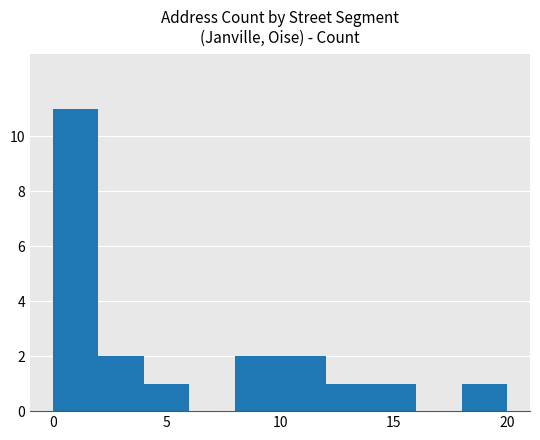

What is the average value?

3